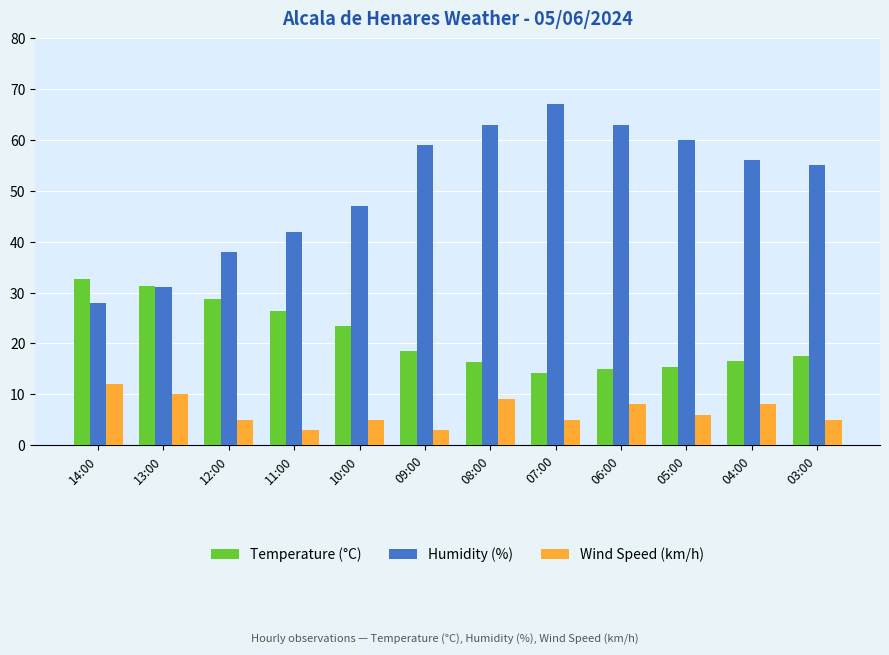

What are all the series names shown in the legend?

Temperature (°C), Humidity (%), Wind Speed (km/h)